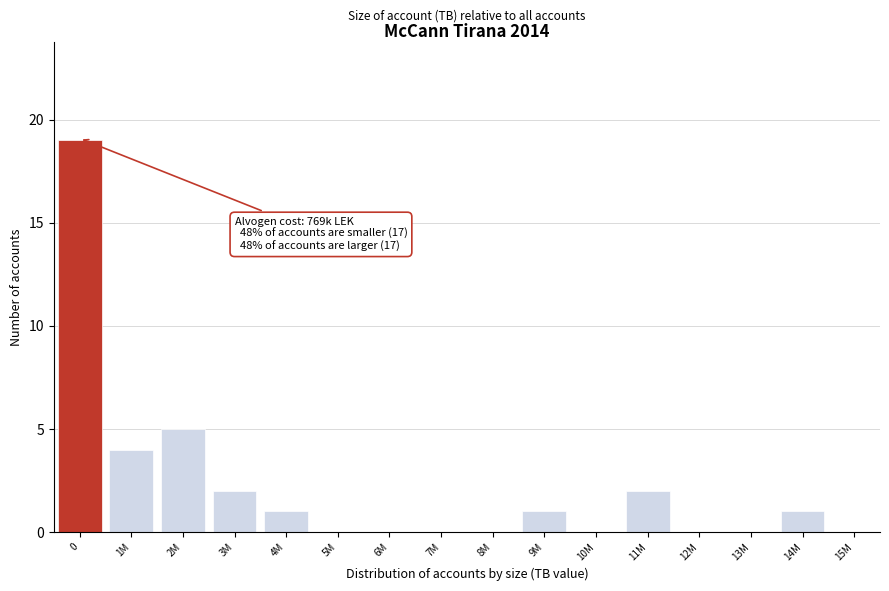

Reading left to right, extract all data points from this chart.

0=19	1M=4	2M=5	3M=2	4M=1	5M=0	6M=0	7M=0	8M=0	9M=1	10M=0	11M=2	12M=0	13M=0	14M=1	15M=0